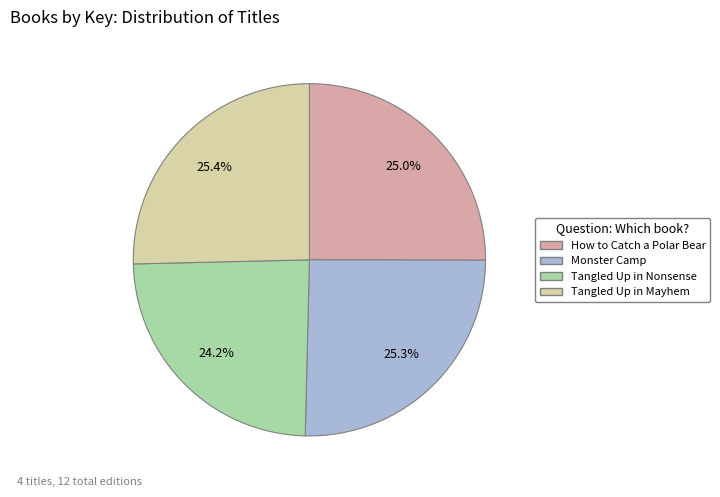

True or false: How to Catch a Polar Bear accounts for 36% of the total.

False